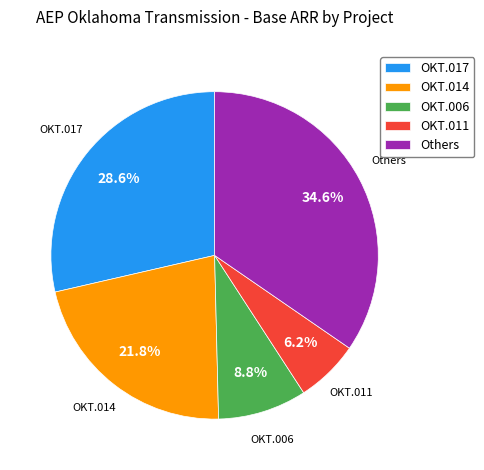

What is the ratio of the value at OKT.014 to the value at OKT.006?

2.5